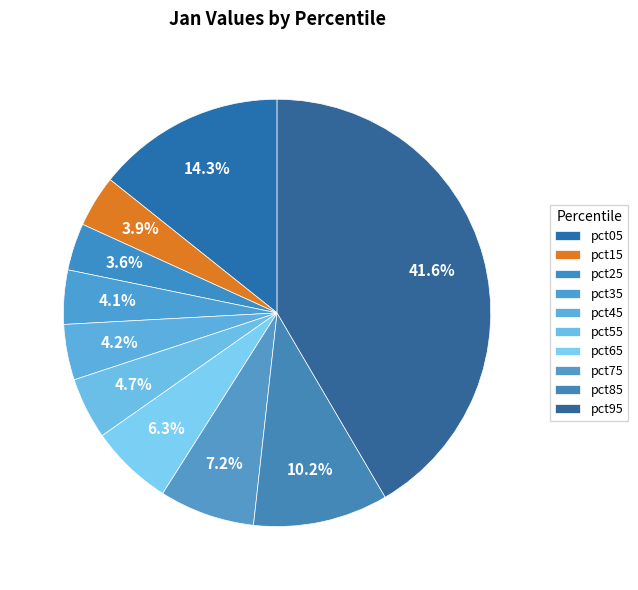

How many segments does this pie chart have?

10